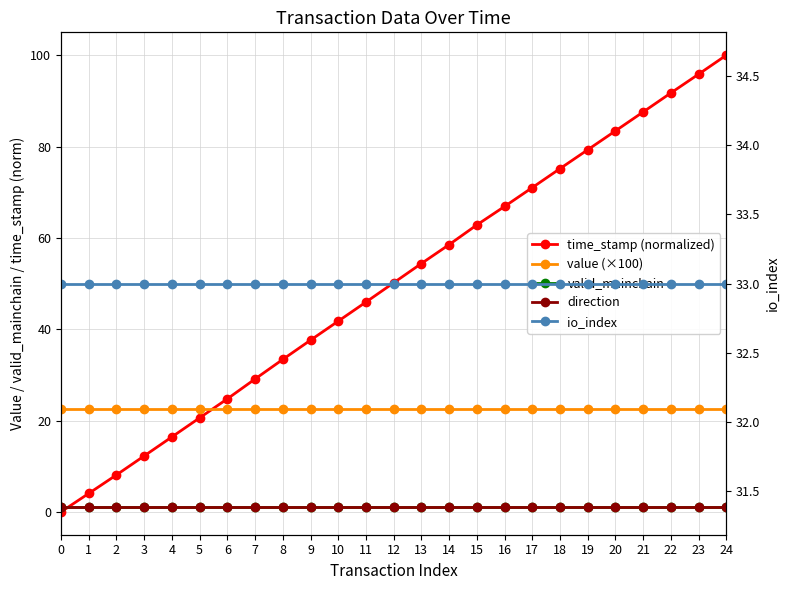

Reading left to right, what are all the values shown in this chart?

time_stamp (normalized): 0=0.0	1=4.0	2=8.1	3=12.3	4=16.4	5=20.6	6=24.8	7=29.1	8=33.4	9=37.6	10=41.8	11=45.9	12=50.2	13=54.4	14=58.5	15=62.8	16=66.9	17=71.0	18=75.2	19=79.3	20=83.4	21=87.6	22=91.7	23=95.8	24=100.0
value (×100): 0=22.4	1=22.4	2=22.4	3=22.4	4=22.4	5=22.4	6=22.4	7=22.4	8=22.4	9=22.4	10=22.4	11=22.4	12=22.4	13=22.4	14=22.4	15=22.4	16=22.4	17=22.4	18=22.4	19=22.4	20=22.4	21=22.4	22=22.4	23=22.4	24=22.4
valid_mainchain: 0=1.0	1=1.0	2=1.0	3=1.0	4=1.0	5=1.0	6=1.0	7=1.0	8=1.0	9=1.0	10=1.0	11=1.0	12=1.0	13=1.0	14=1.0	15=1.0	16=1.0	17=1.0	18=1.0	19=1.0	20=1.0	21=1.0	22=1.0	23=1.0	24=1.0
direction: 0=1.0	1=1.0	2=1.0	3=1.0	4=1.0	5=1.0	6=1.0	7=1.0	8=1.0	9=1.0	10=1.0	11=1.0	12=1.0	13=1.0	14=1.0	15=1.0	16=1.0	17=1.0	18=1.0	19=1.0	20=1.0	21=1.0	22=1.0	23=1.0	24=1.0
io_index: 0=33.0	1=33.0	2=33.0	3=33.0	4=33.0	5=33.0	6=33.0	7=33.0	8=33.0	9=33.0	10=33.0	11=33.0	12=33.0	13=33.0	14=33.0	15=33.0	16=33.0	17=33.0	18=33.0	19=33.0	20=33.0	21=33.0	22=33.0	23=33.0	24=33.0